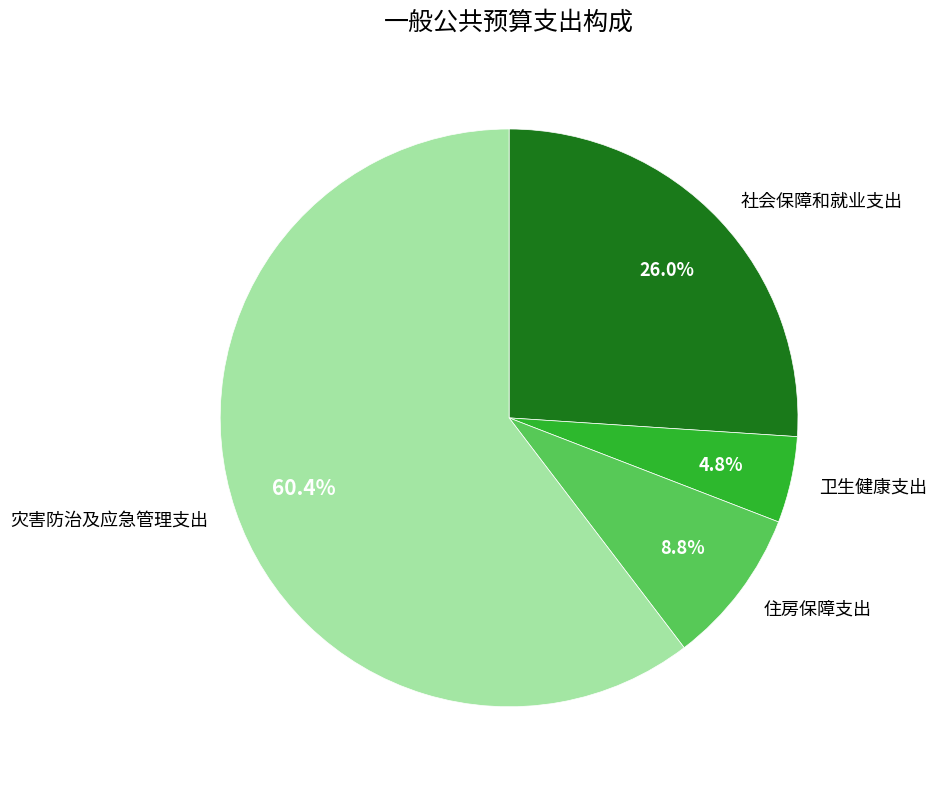

Rank the categories by value from highest to lowest.

灾害防治及应急管理支出, 社会保障和就业支出, 住房保障支出, 卫生健康支出